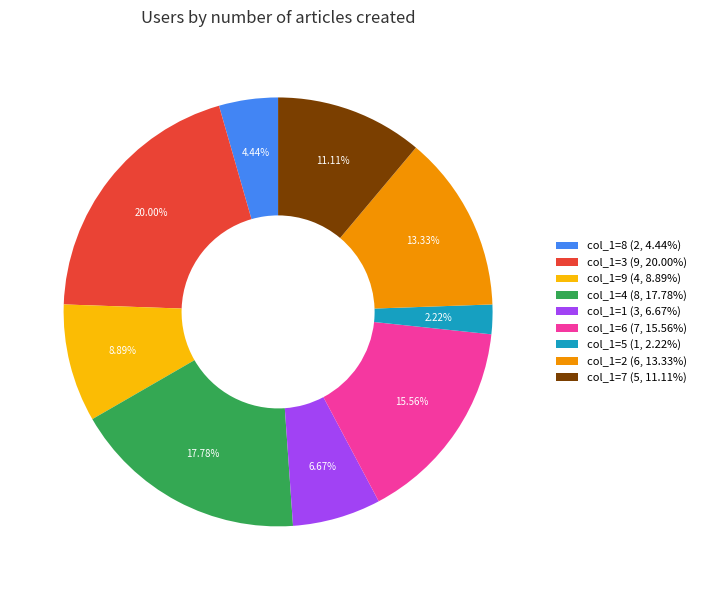

Is there any slice that represents more than half of the pie?

No